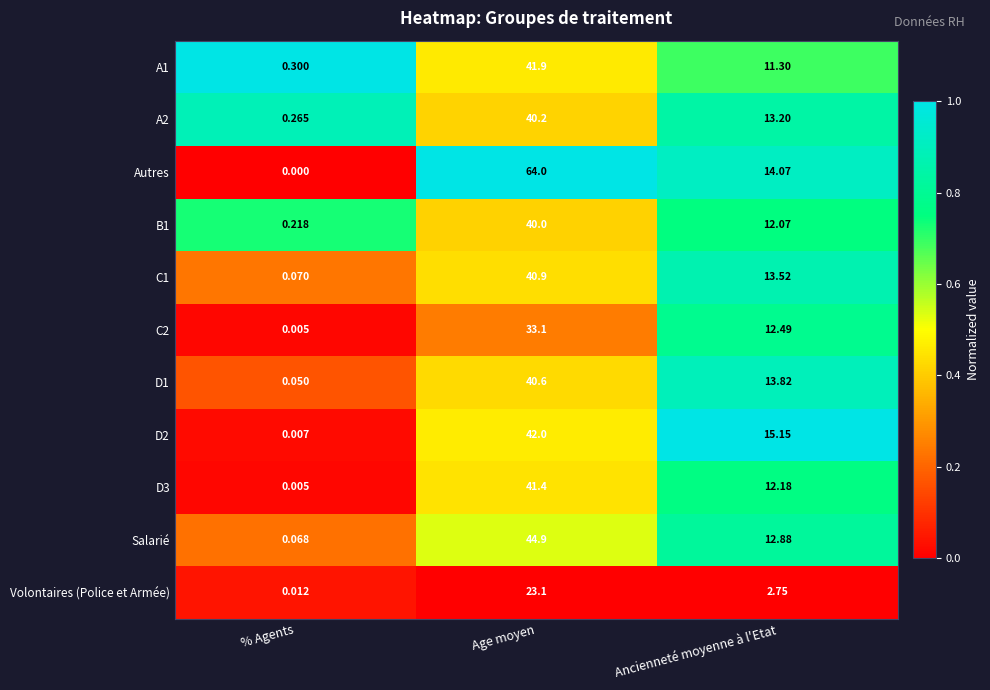

At which category is the sum across all series the highest?

Age moyen